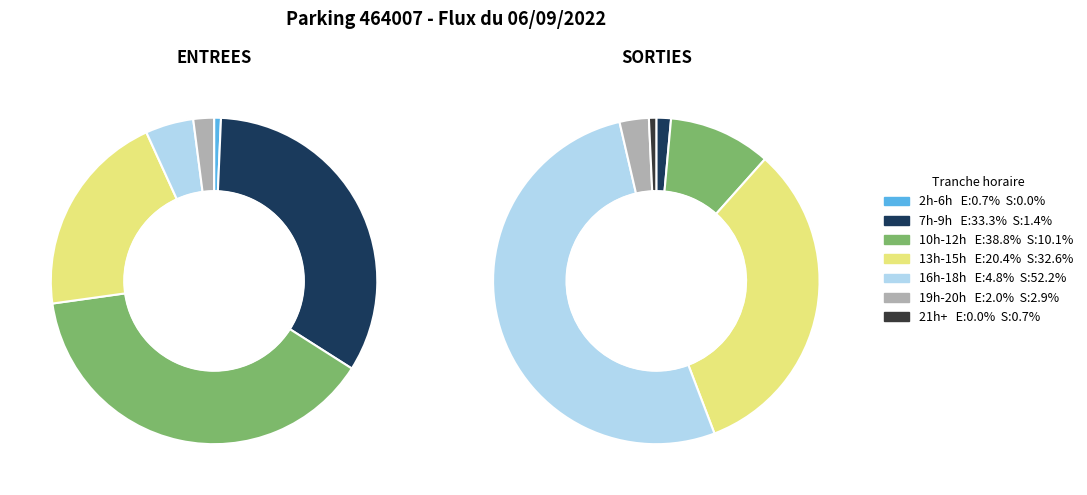

Which has a higher value, 12 or 19?

12